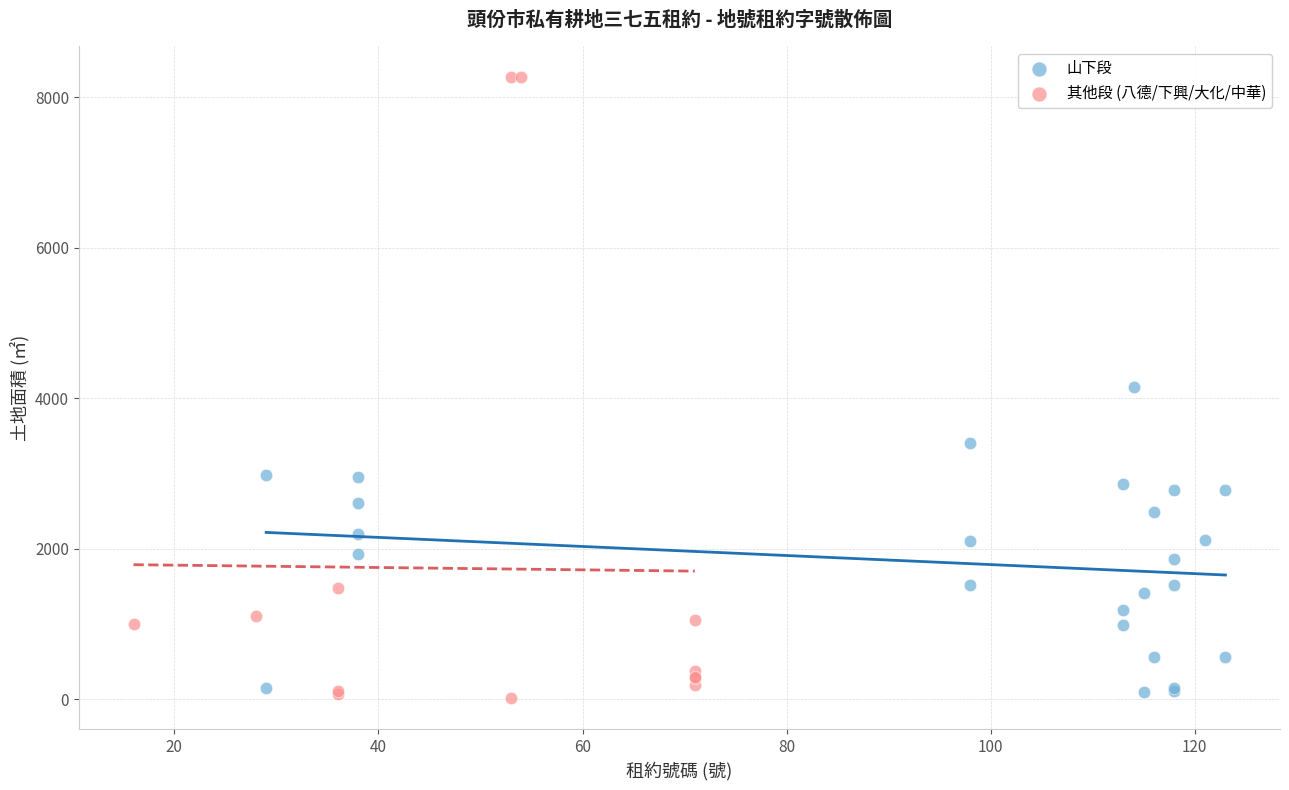

Which series has the largest Y range (max minus min)?

其他段 (八德/下興/大化/中華)